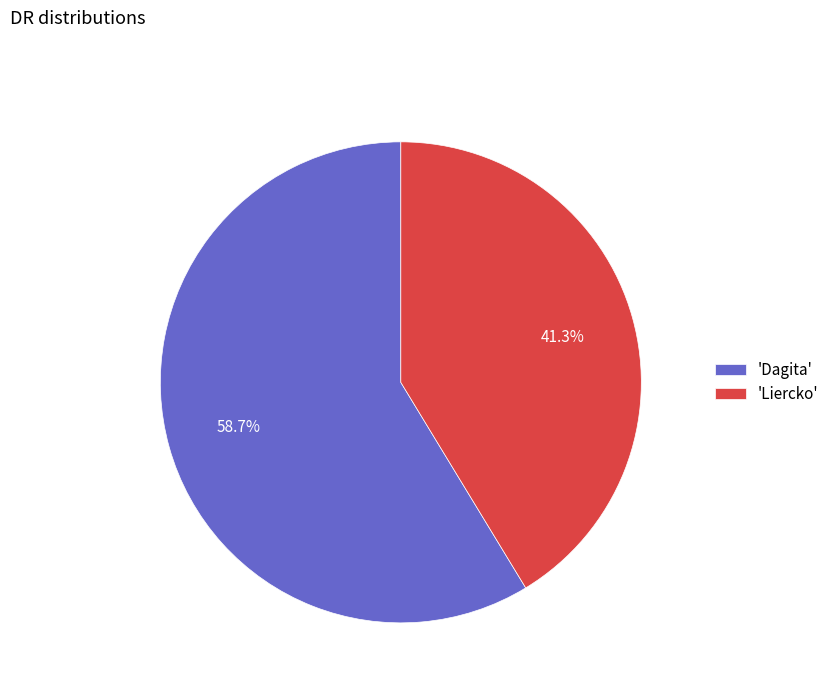

What is the largest slice in the pie chart?

'Dagita'